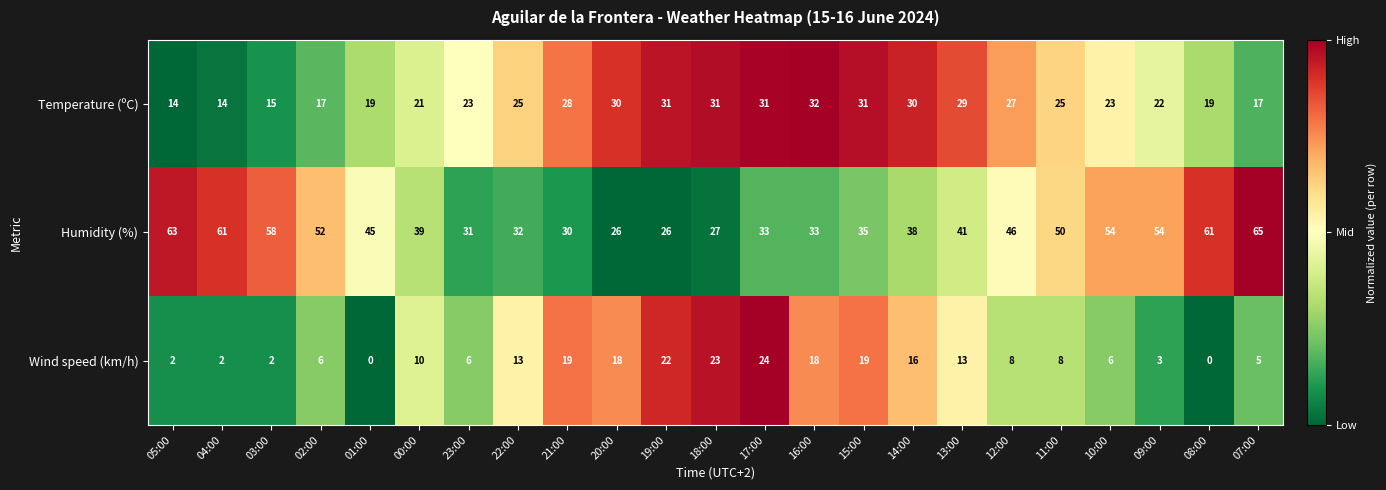

How many categories are shown in the chart?

23